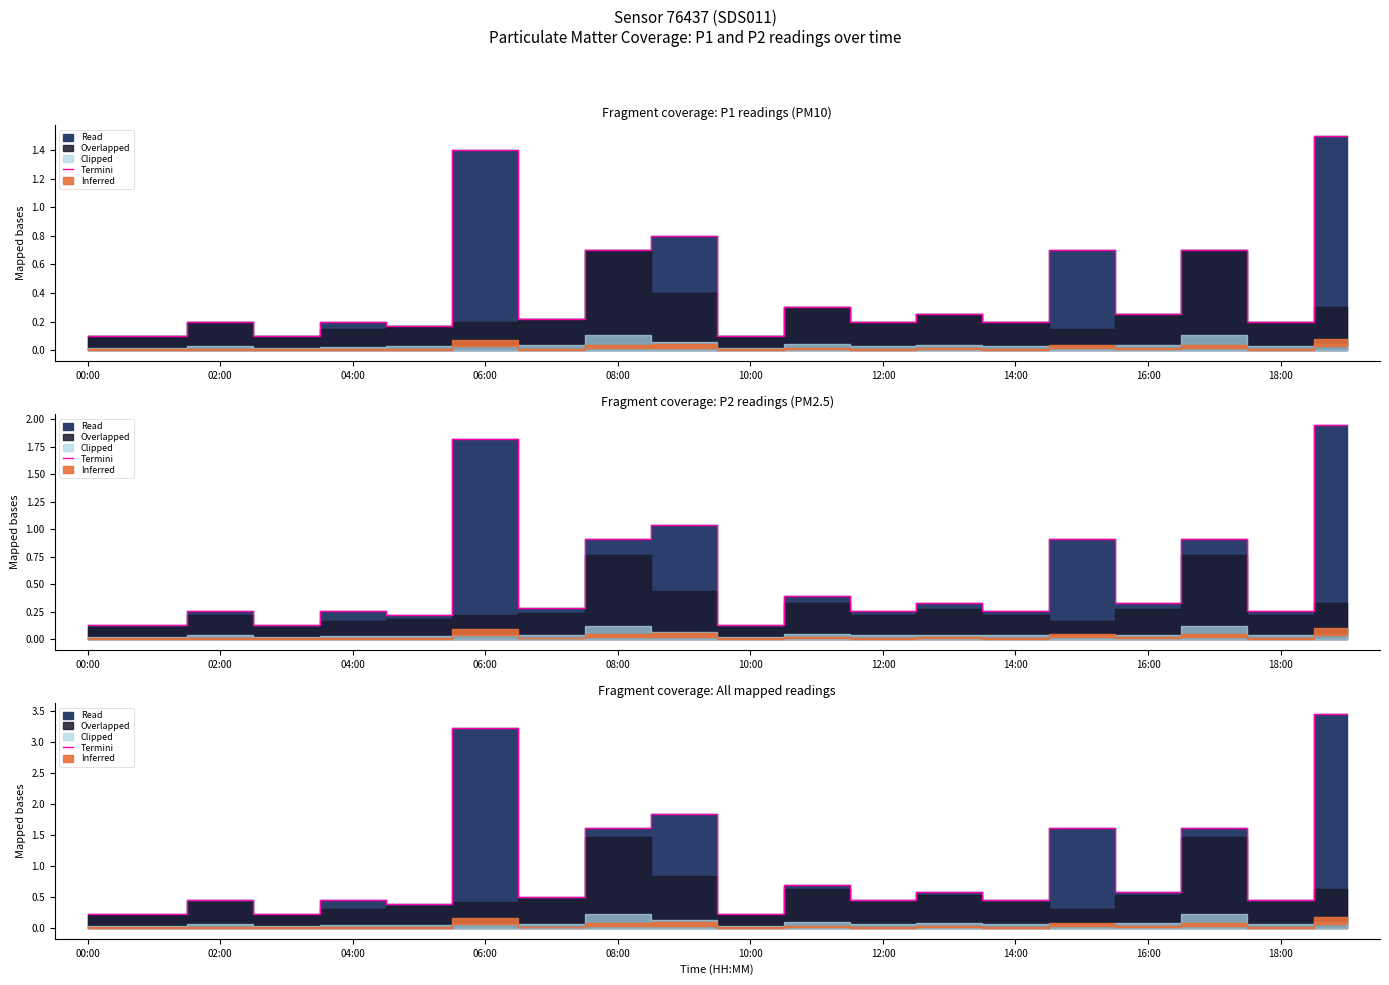

What value does the data have at 16:00?

0.6